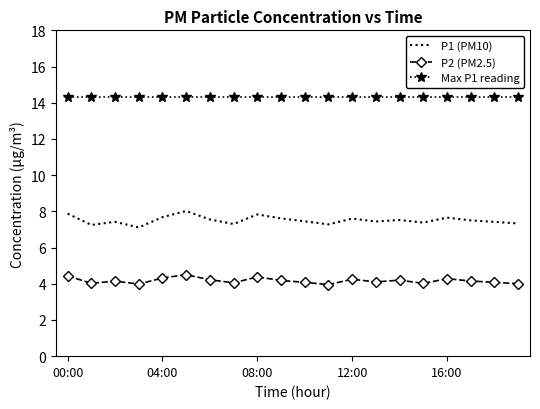

What is the maximum value for P1 (PM10)?

8.0